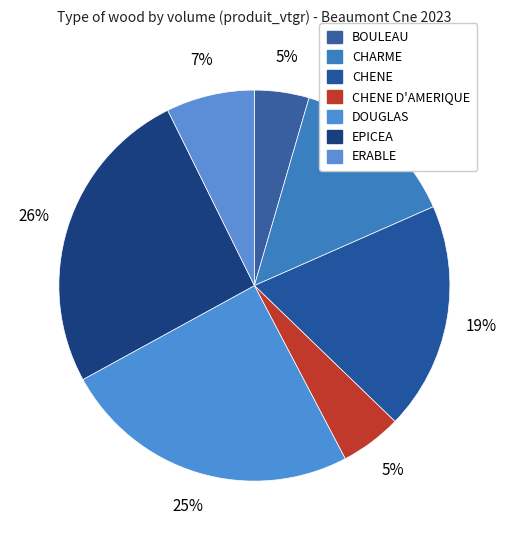

How many segments does this pie chart have?

7